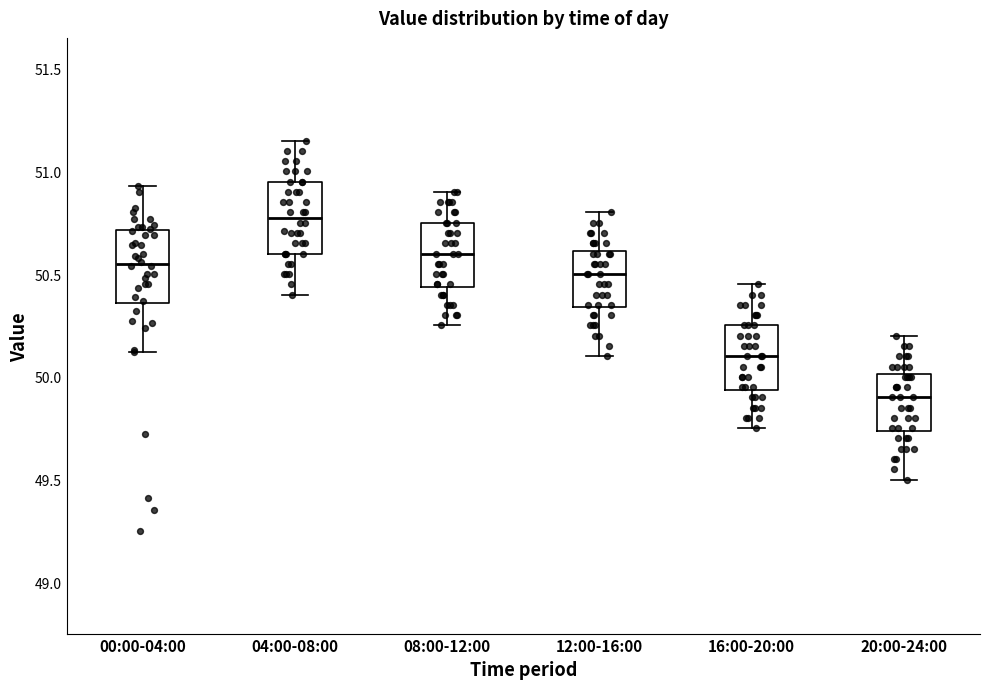

Which box's median line is the highest?

04:00-08:00